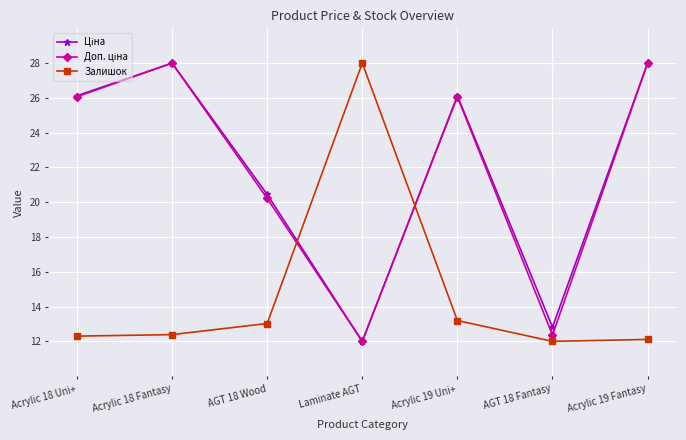

How many distinct data groups are displayed?

3